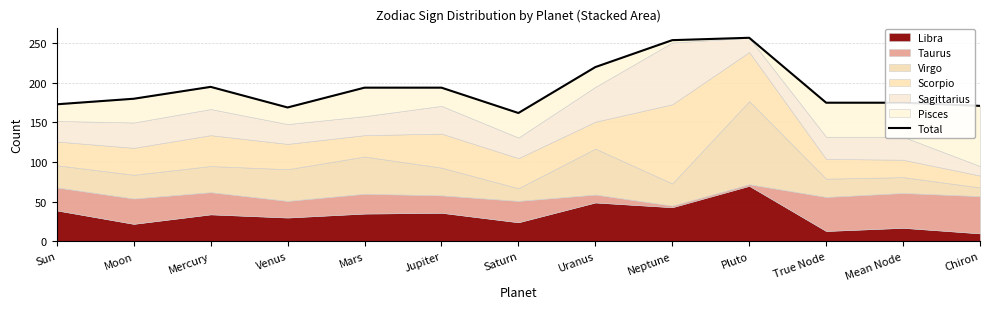

Read the value at Saturn, to the nearest 10.

160